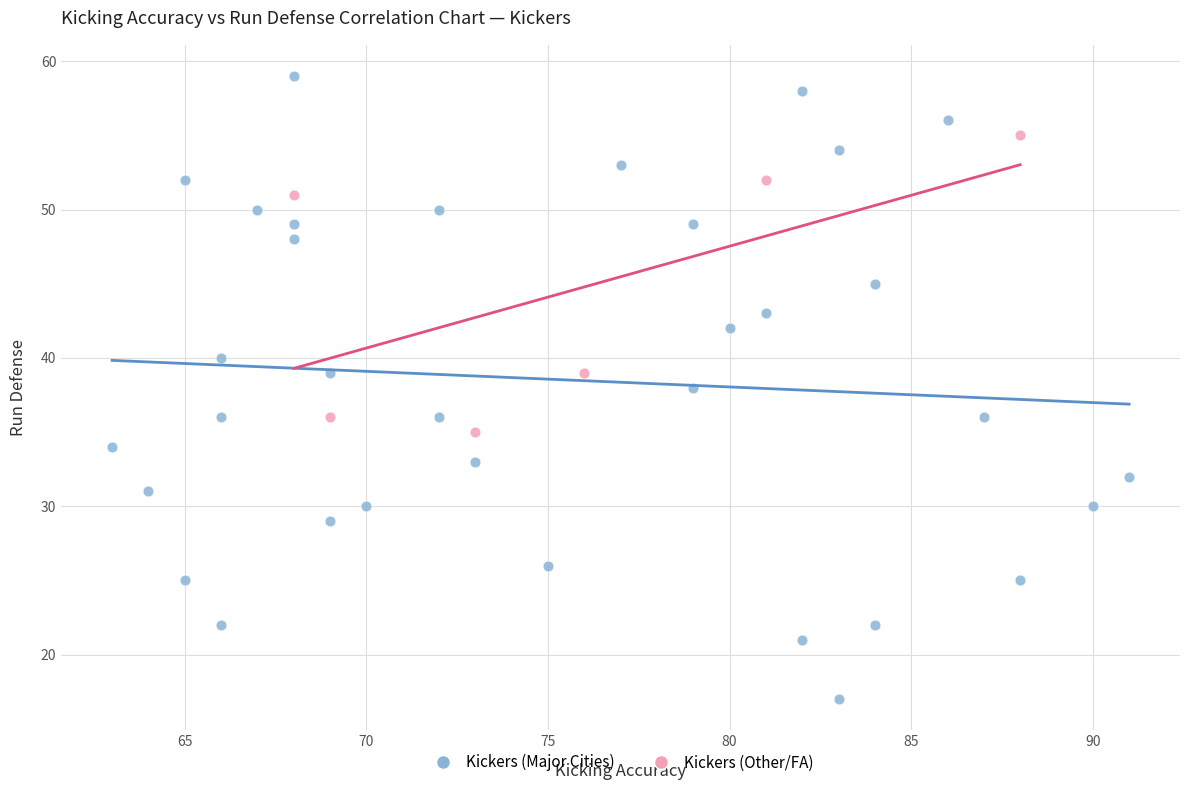

Which series has the widest spread of Y values?

Kickers (Major Cities)